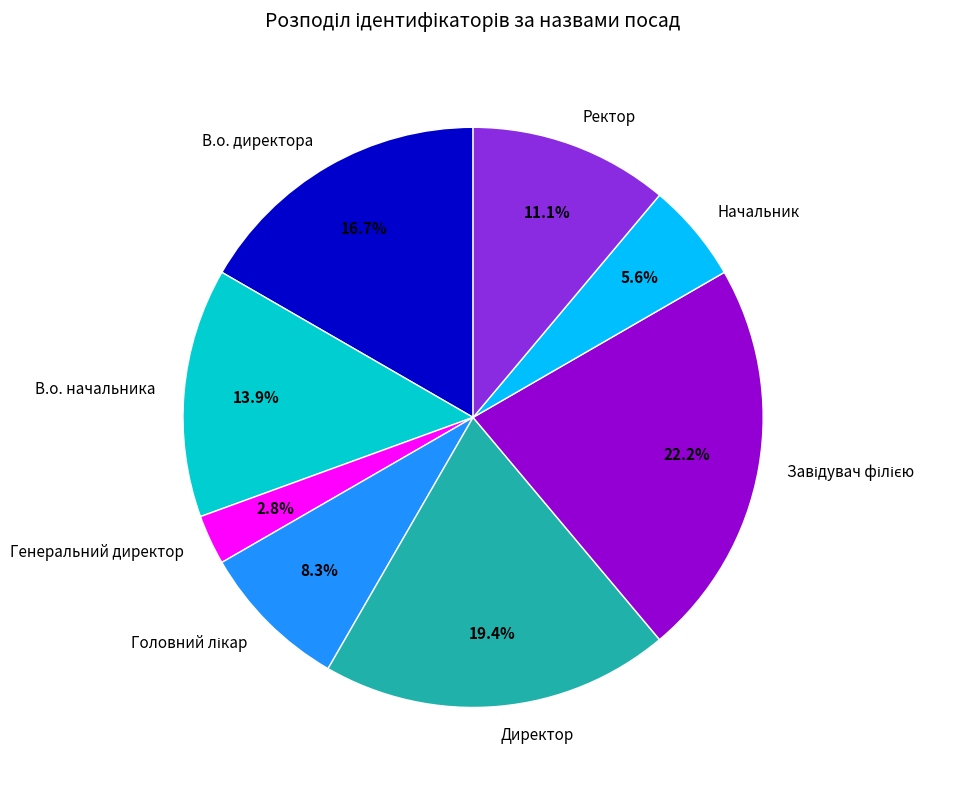

Does В.о. начальника represent more than half of the total?

No